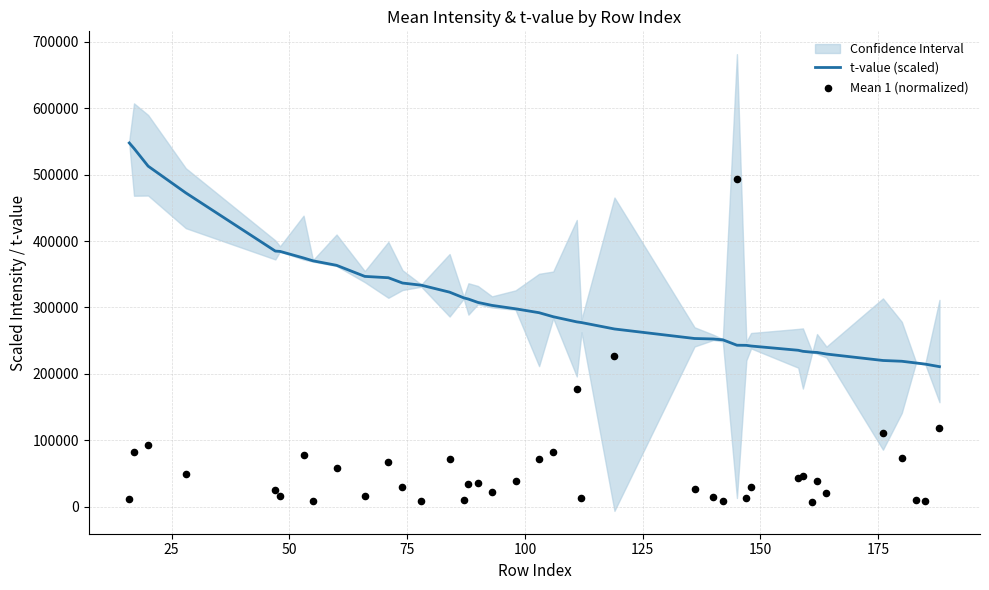

What are all the series names shown in the legend?

t-value (scaled), Mean 1 (normalized)